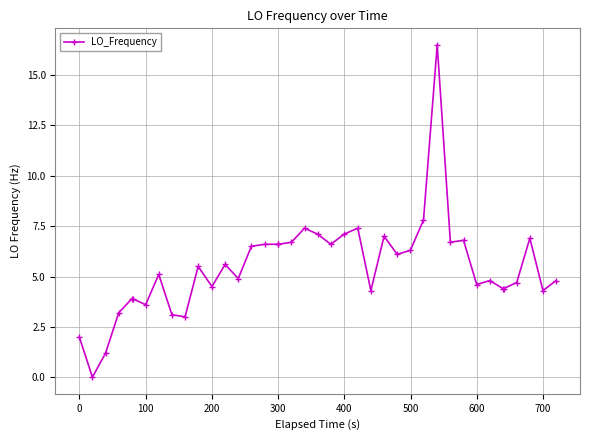

What is the sum of all values?

218.5